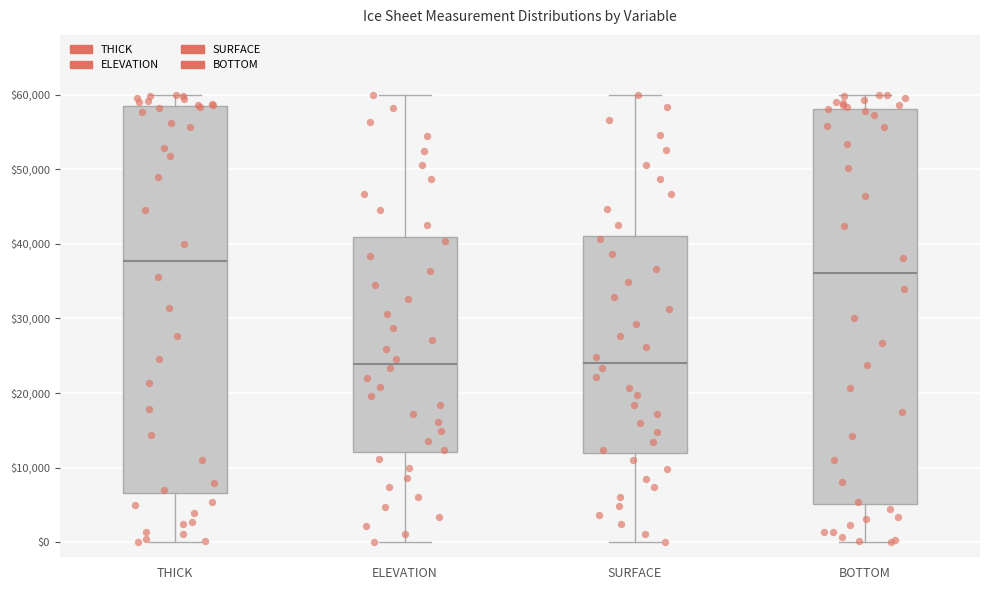

Reading left to right, read every box against the y-axis: the position of its median line, the range the box covers, and the ends of its whiskers. The values are not printed on the chart, so give them approximately, as read against the axis.

THICK: median 38000, box 7000 to 58000, whiskers 0 to 60000
ELEVATION: median 24000, box 12000 to 41000, whiskers 0 to 60000
SURFACE: median 24000, box 12000 to 41000, whiskers 0 to 60000
BOTTOM: median 36000, box 5000 to 58000, whiskers 0 to 60000